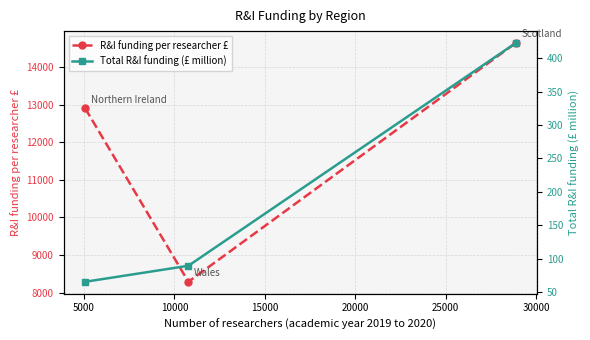

What is the maximum value shown in the chart?

14643.0